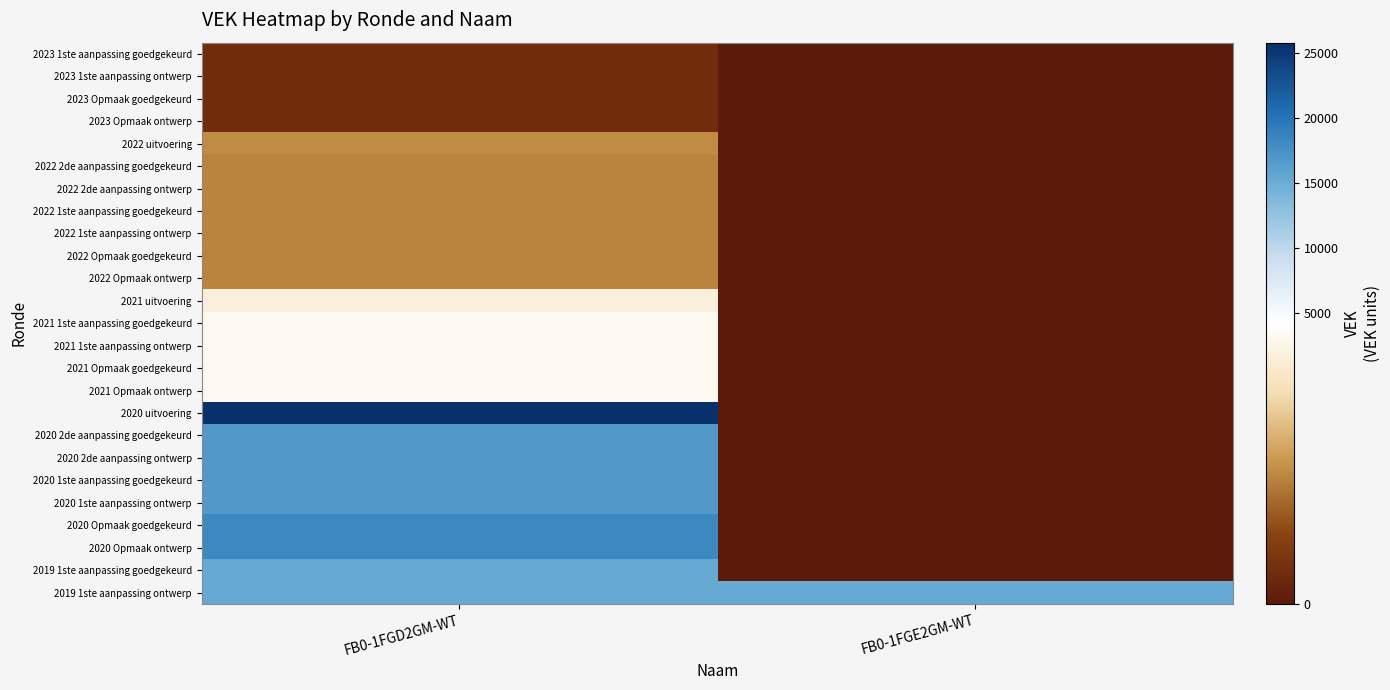

Rank the series at FB0-1FGD2GM-WT from highest to lowest value.

2020 uitvoering, 2020 Opmaak goedgekeurd, 2020 Opmaak ontwerp, 2020 2de aanpassing goedgekeurd, 2020 2de aanpassing ontwerp, 2020 1ste aanpassing goedgekeurd, 2020 1ste aanpassing ontwerp, 2019 1ste aanpassing goedgekeurd, 2019 1ste aanpassing ontwerp, 2021 1ste aanpassing goedgekeurd, 2021 1ste aanpassing ontwerp, 2021 Opmaak goedgekeurd, 2021 Opmaak ontwerp, 2021 uitvoering, 2022 uitvoering, 2022 2de aanpassing goedgekeurd, 2022 2de aanpassing ontwerp, 2022 1ste aanpassing goedgekeurd, 2022 1ste aanpassing ontwerp, 2022 Opmaak goedgekeurd, 2022 Opmaak ontwerp, 2023 1ste aanpassing goedgekeurd, 2023 1ste aanpassing ontwerp, 2023 Opmaak goedgekeurd, 2023 Opmaak ontwerp